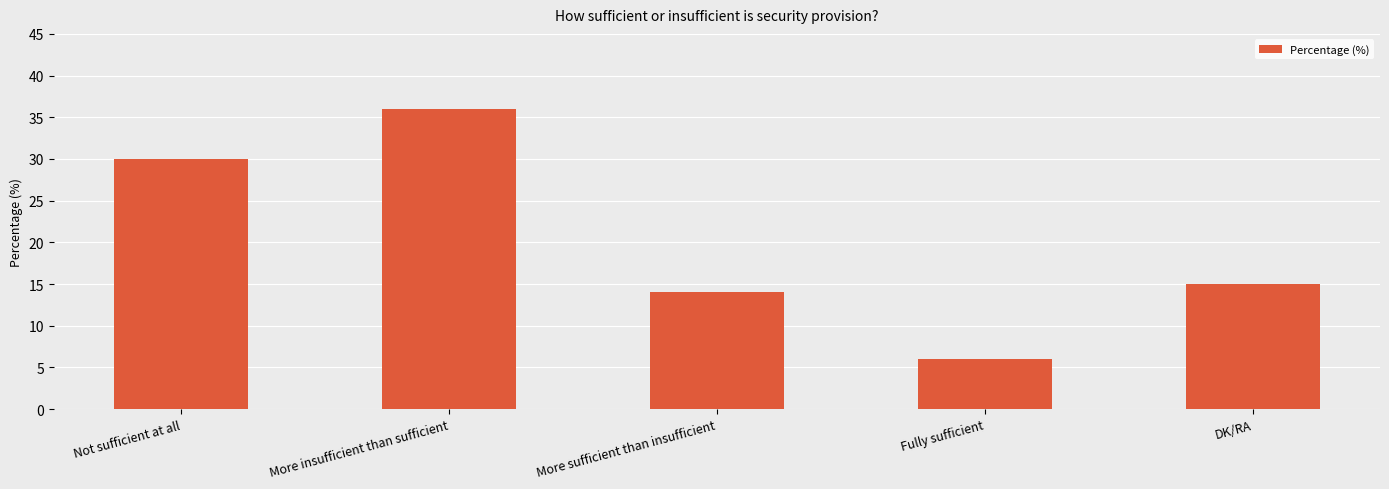

What is the sum of the values at More insufficient than sufficient and DK/RA?

51